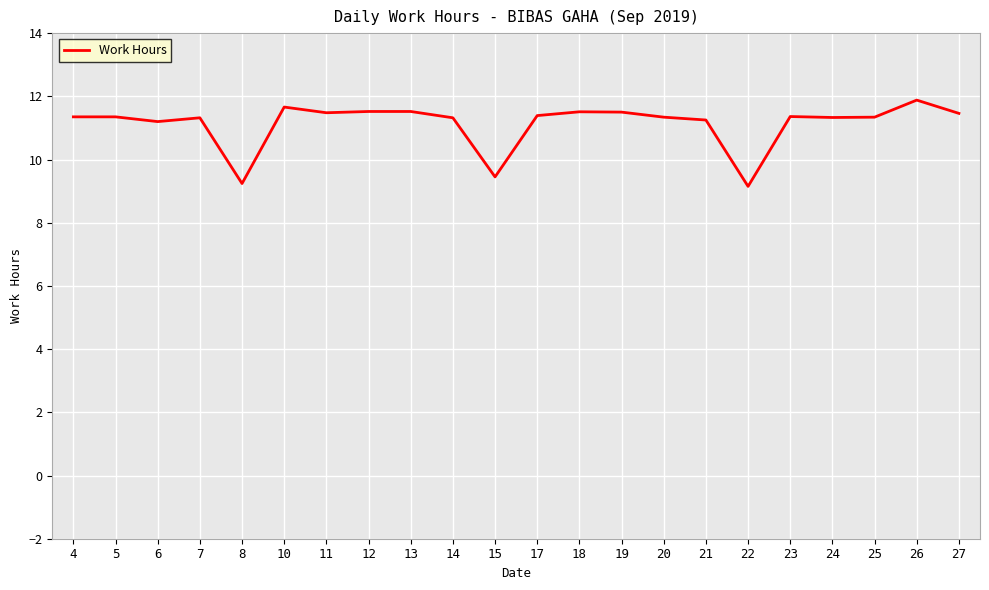

What is the approximate value at 26?

11.9